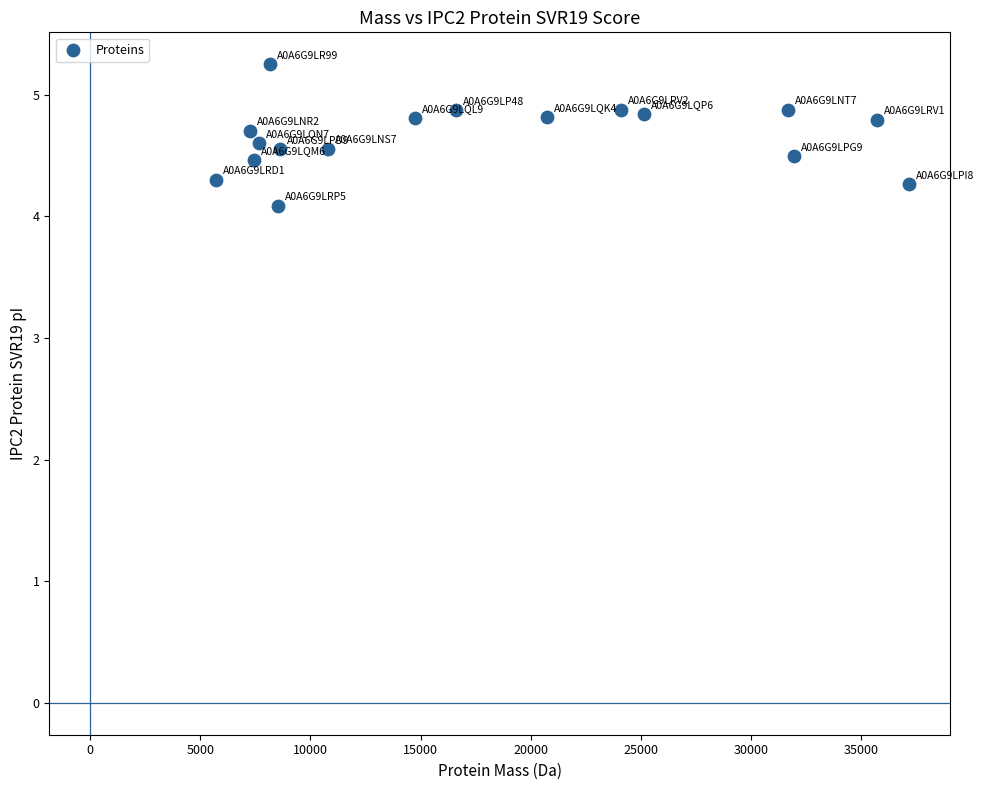

What Y value in the scatter plot is closest to 4?

4.1